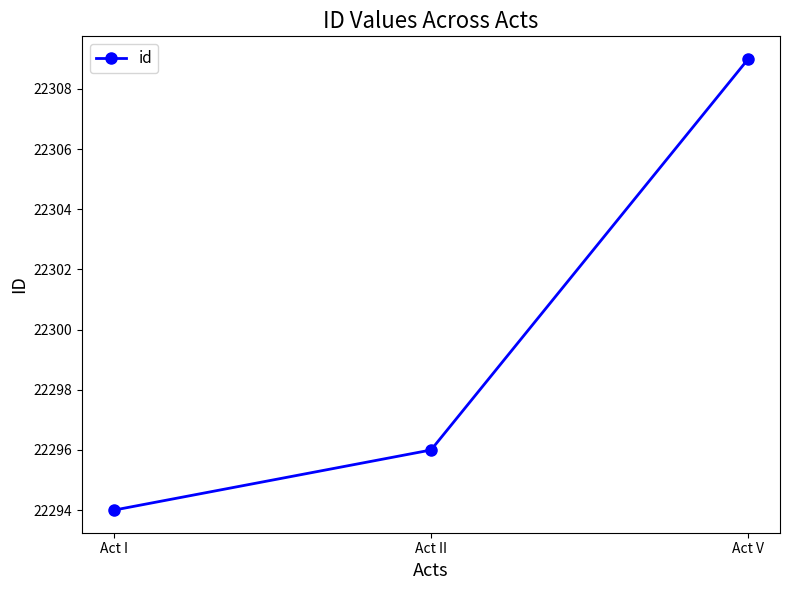

How many data points does each series have?

3